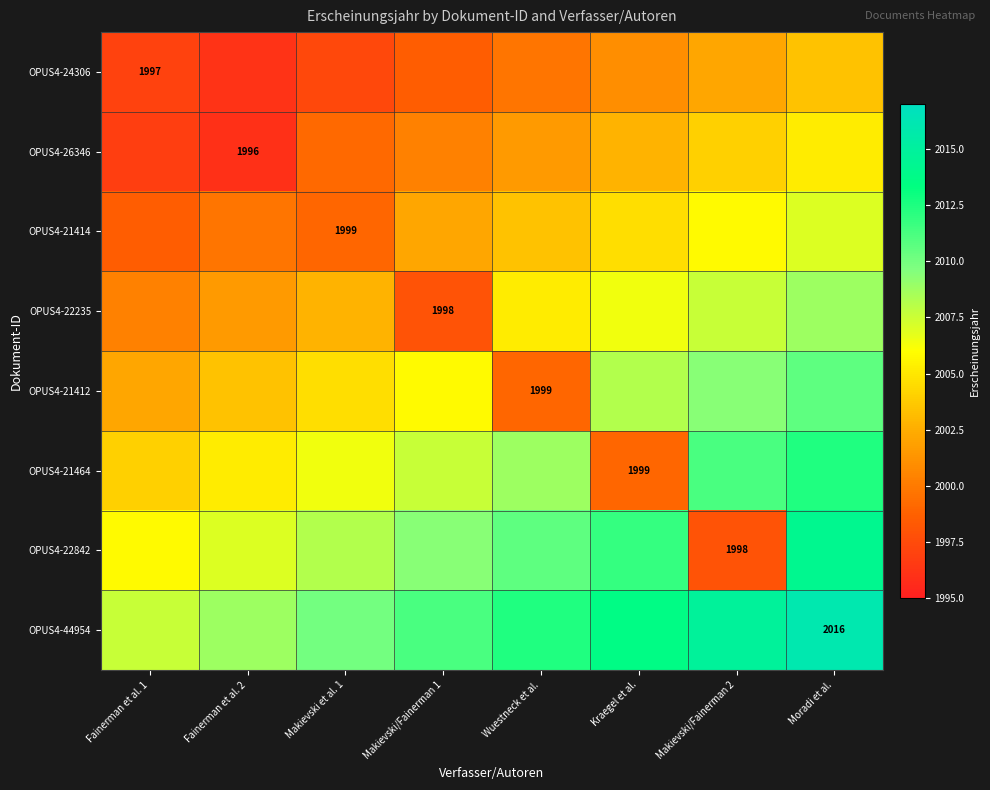

The OPUS4-26346 series shows 1996.0 at Fainerman et al. 2. True or false?

True